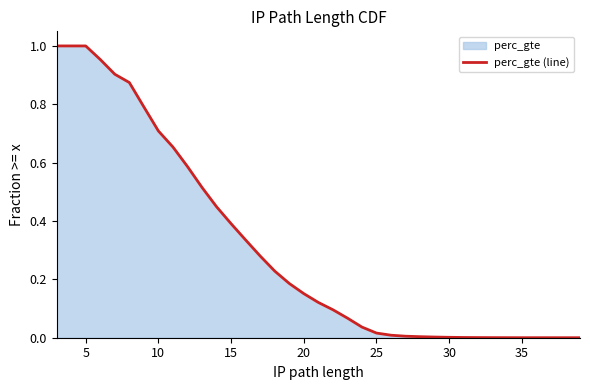

True or false: there are more than 0 points higher than both neighbors.

False